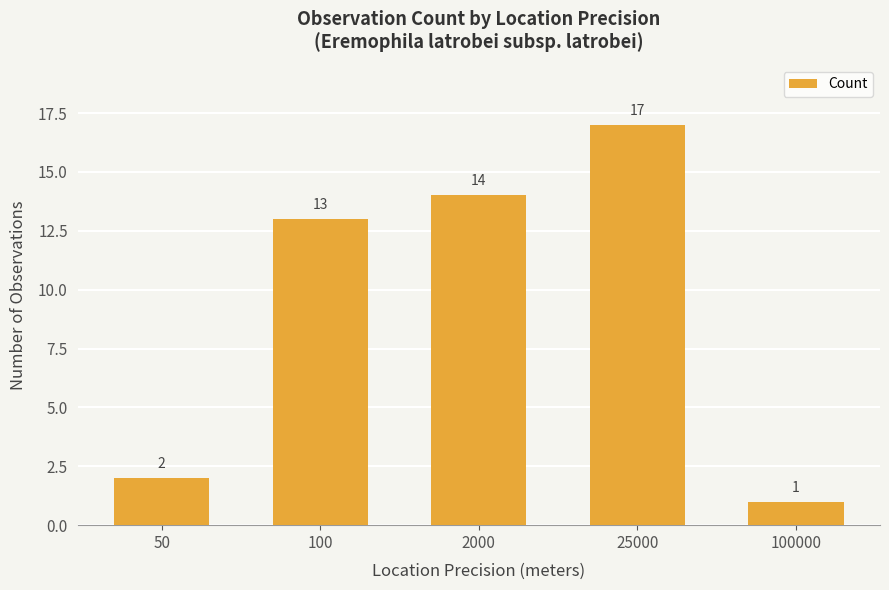

What is the greatest value displayed?

17